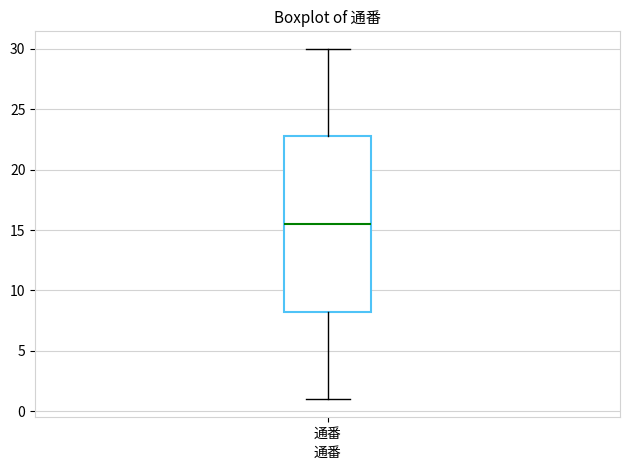

Where does the upper whisker of the box for 通番 end on the y-axis? The values are not printed on the chart, so give them approximately, as read against the axis.

30.0